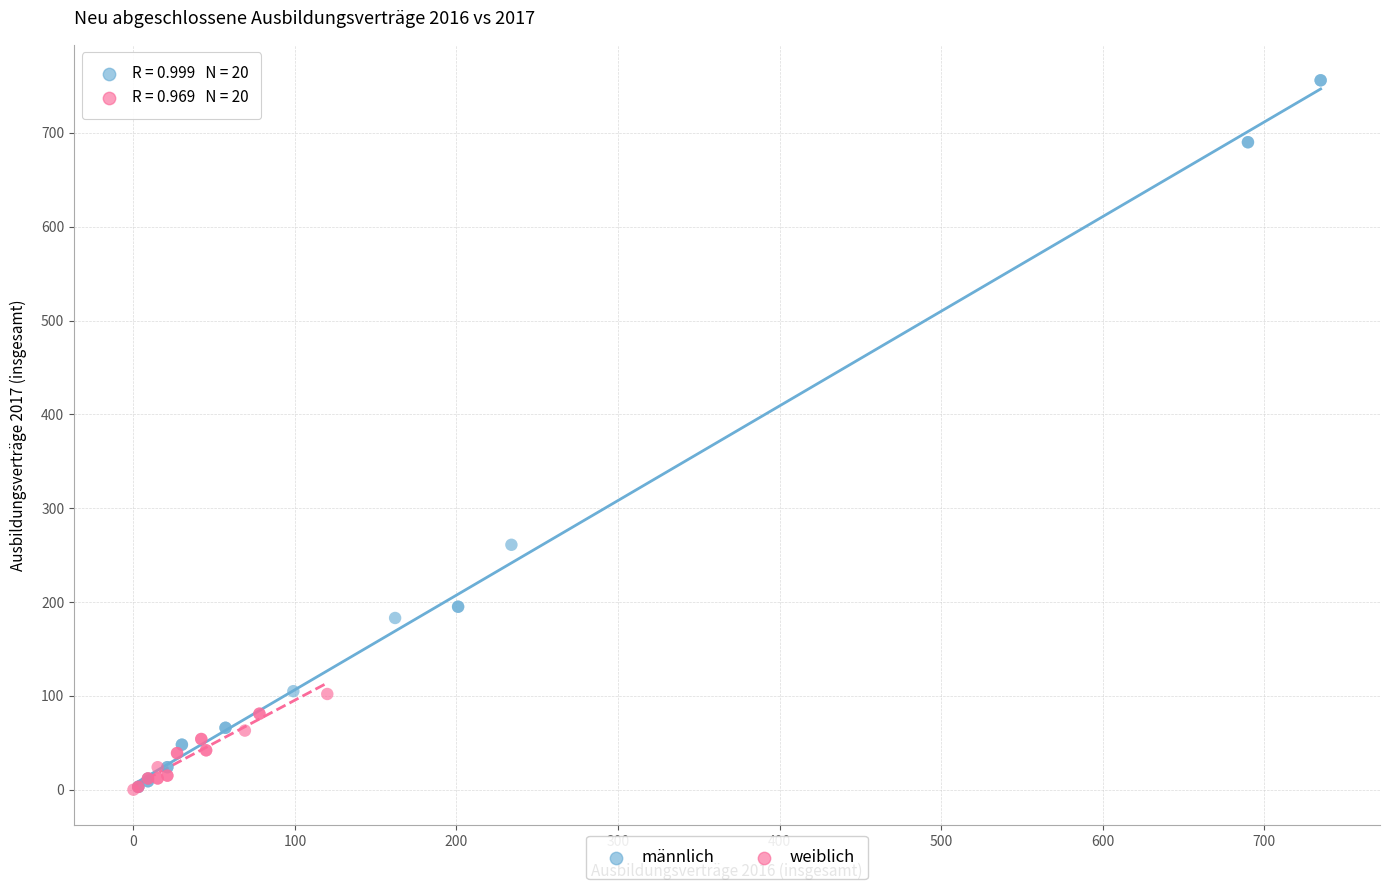

What are all the series names shown in the legend?

männlich, weiblich